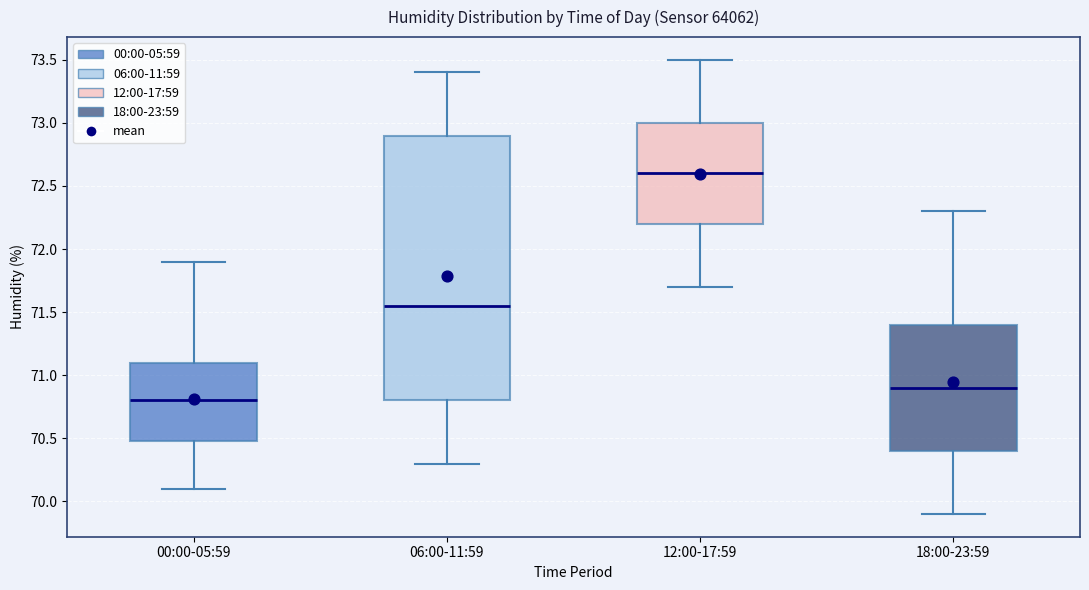

Which box's median line is the lowest?

00:00-05:59